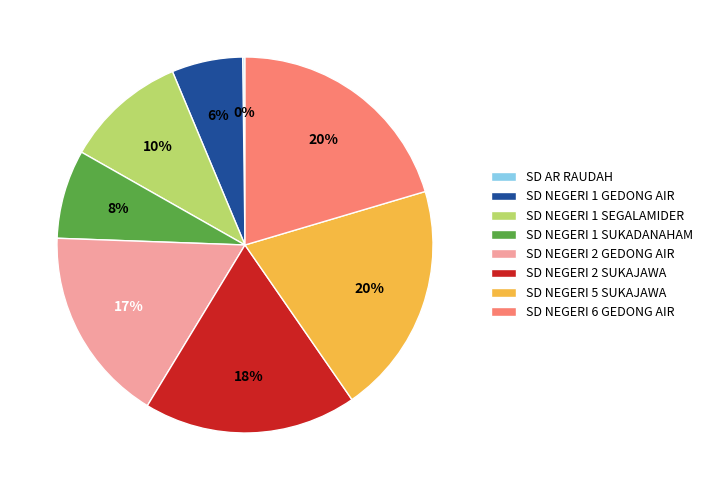

Does SD NEGERI 1 SUKADANAHAM represent more than half of the total?

No